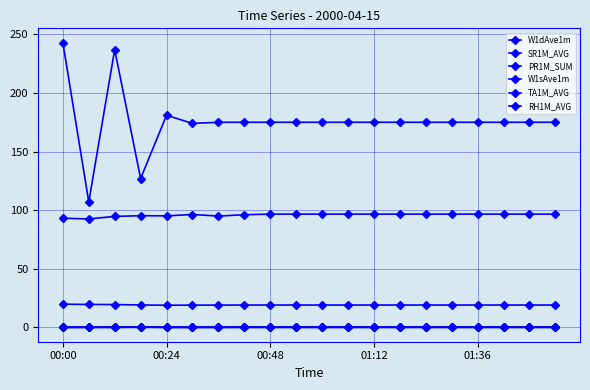

What is the label of the 20th point from the right?

00:00